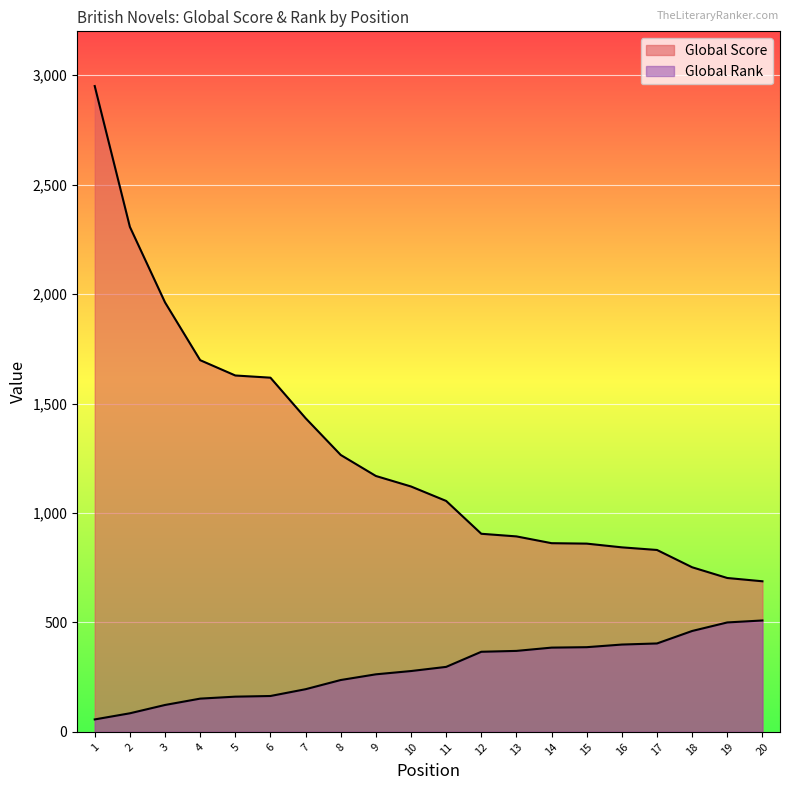

Between 9 and 20, which series saw the biggest shift?

Global Score